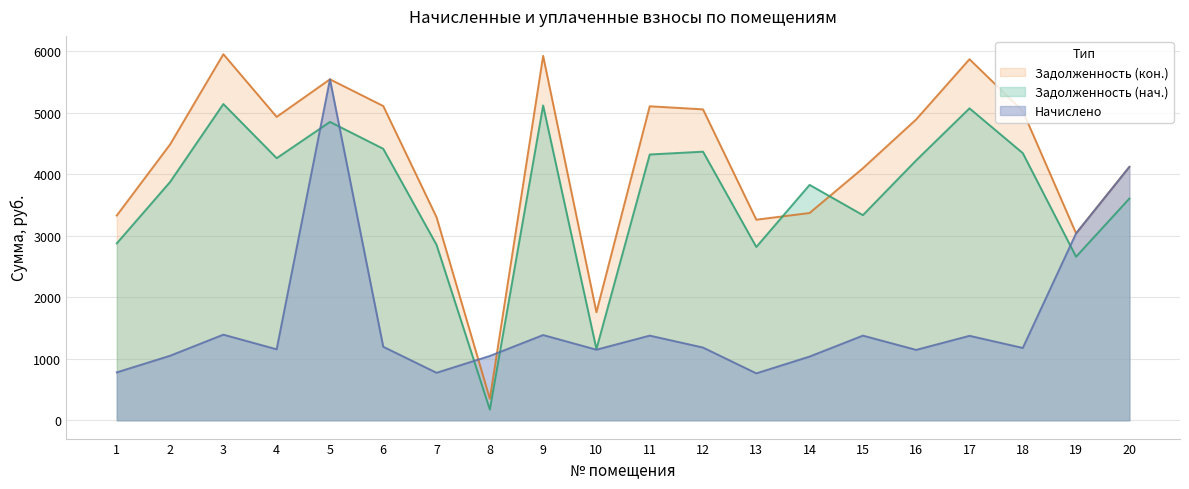

True or false: Задолженность (кон.) and Задолженность (нач.) cross at least once.

True